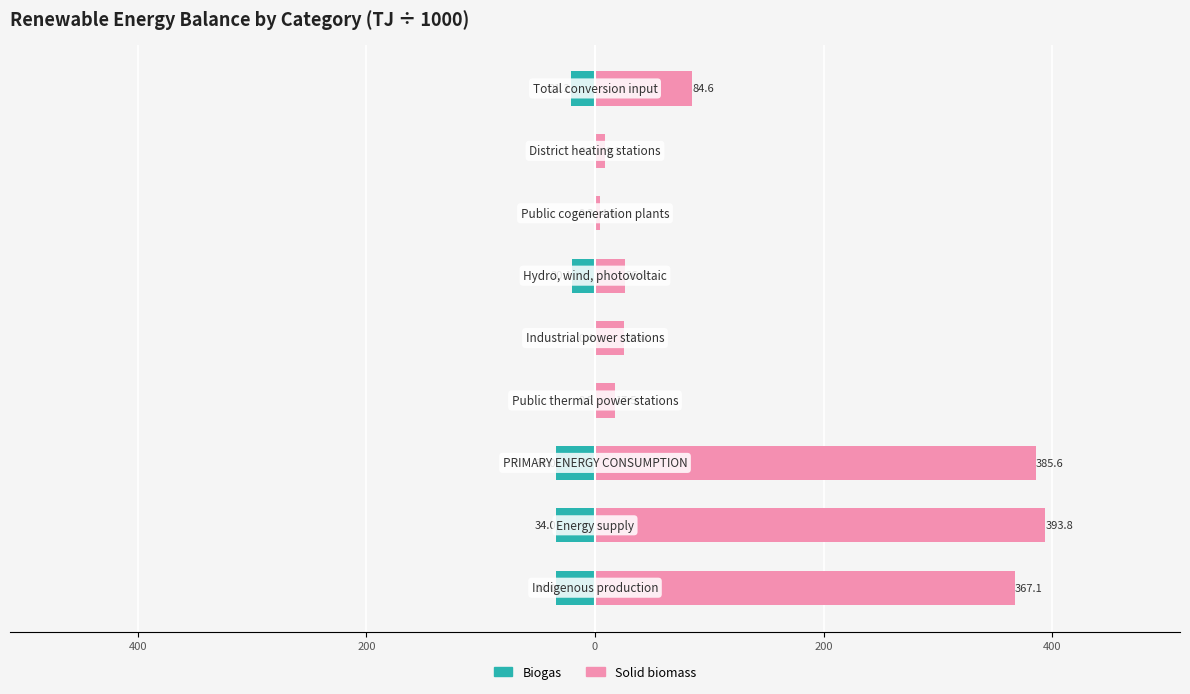

Reading left to right, what are all the values shown in this chart?

Biogas (TJ ÷1000): -34.0	-34.0	-34.0	-0.5	-0.4	-20.1	-0.3	-0.0	-21.2
Solid biomass (TJ ÷1000): 367.1	393.8	385.6	17.5	25.4	26.6	4.6	9.1	84.6